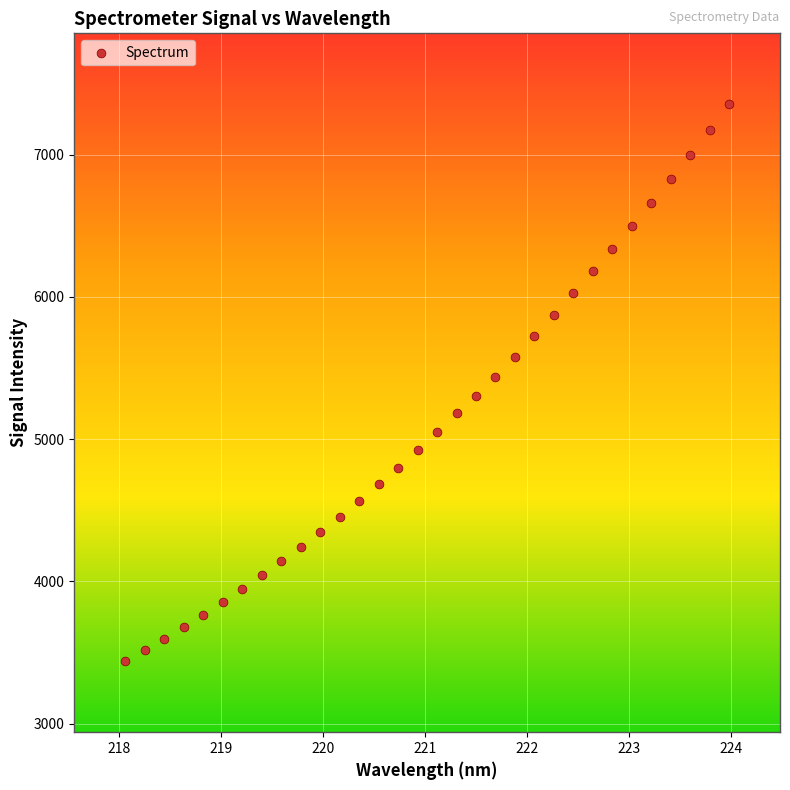

What is the range of Y values (max minus min)?

3912.4